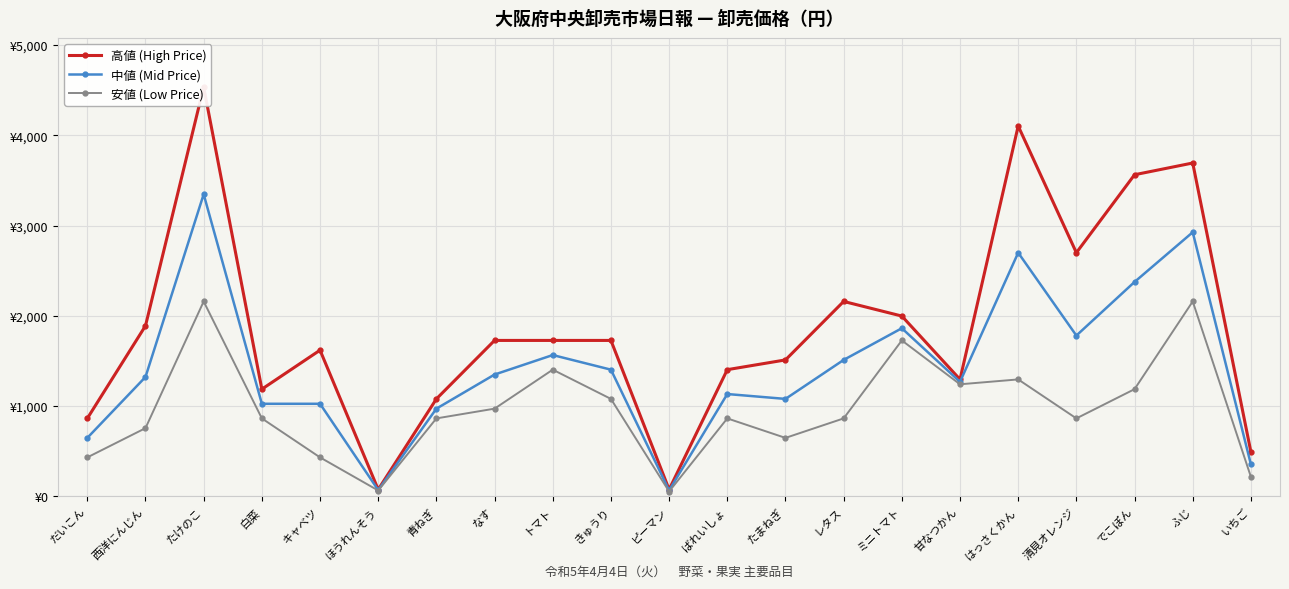

Reading right to left, extract all data points from this chart.

高値 (High Price): 492	3694	3564	2700	4104	1296	1998	2160	1512	1404	76	1728	1728	1728	1080	76	1620	1188	4536	1890	864
中値 (Mid Price): 354	2927	2376	1782	2700	1269	1863	1512	1080	1134	66	1404	1566	1350	972	70	1026	1026	3348	1323	648
安値 (Low Price): 216	2160	1188	864	1296	1242	1728	864	648	864	54	1080	1404	972	864	65	432	864	2160	756	432